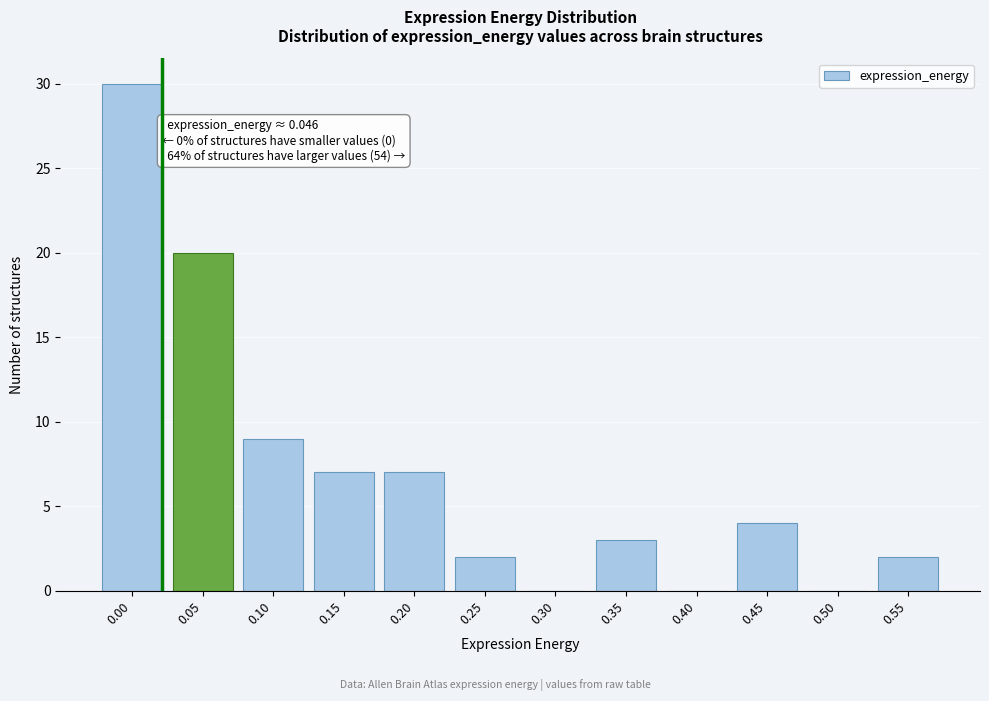

Reading right to left, transcribe all the data shown in this chart.

0.55=2	0.50=0	0.45=4	0.40=0	0.35=3	0.30=0	0.25=2	0.20=7	0.15=7	0.10=9	0.05=20	0.00=30